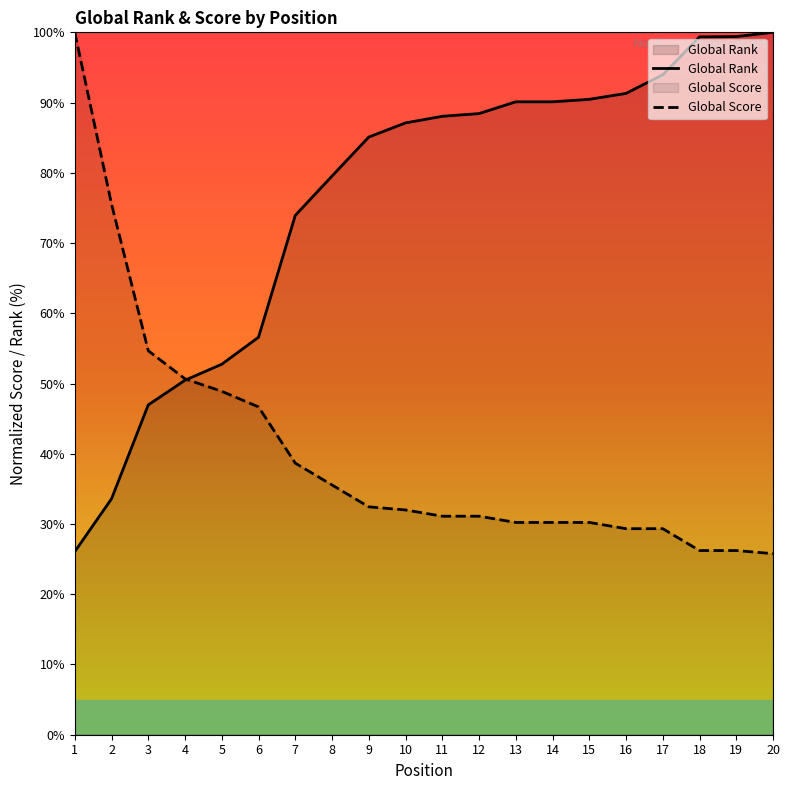

Which category has the lowest value in the Global Rank series?

1